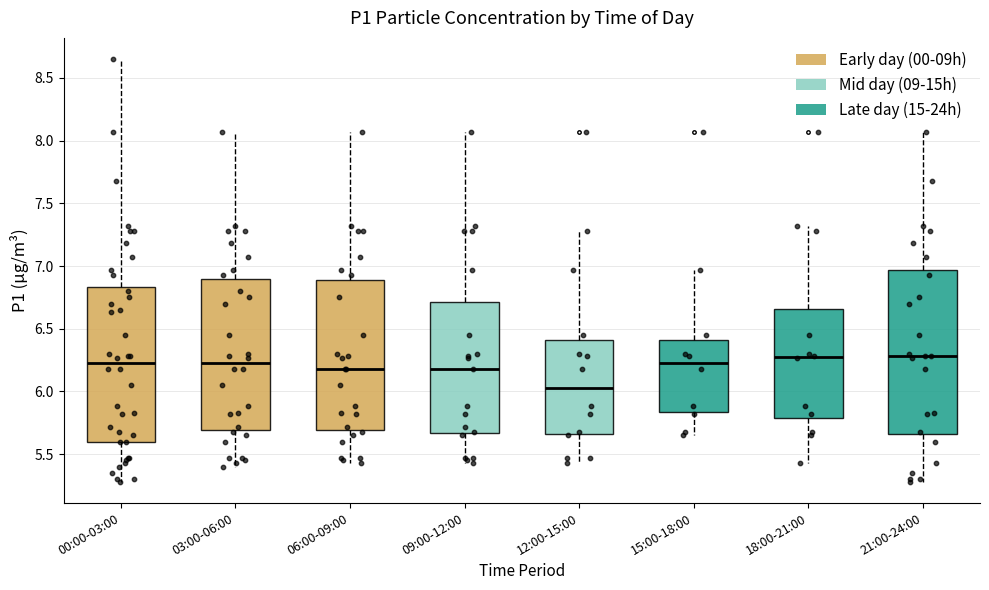

Which box's median line is the lowest?

12:00-15:00